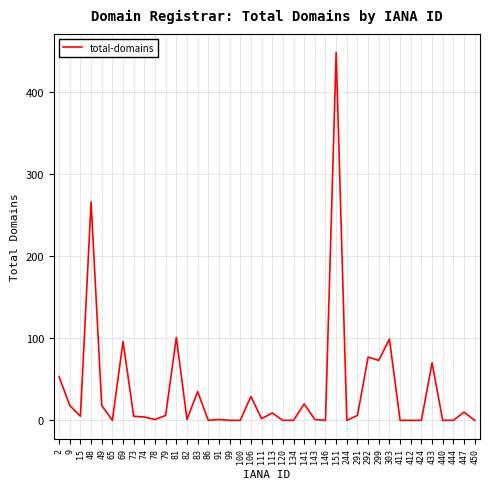

Where is the data nearest to the value 224?

48